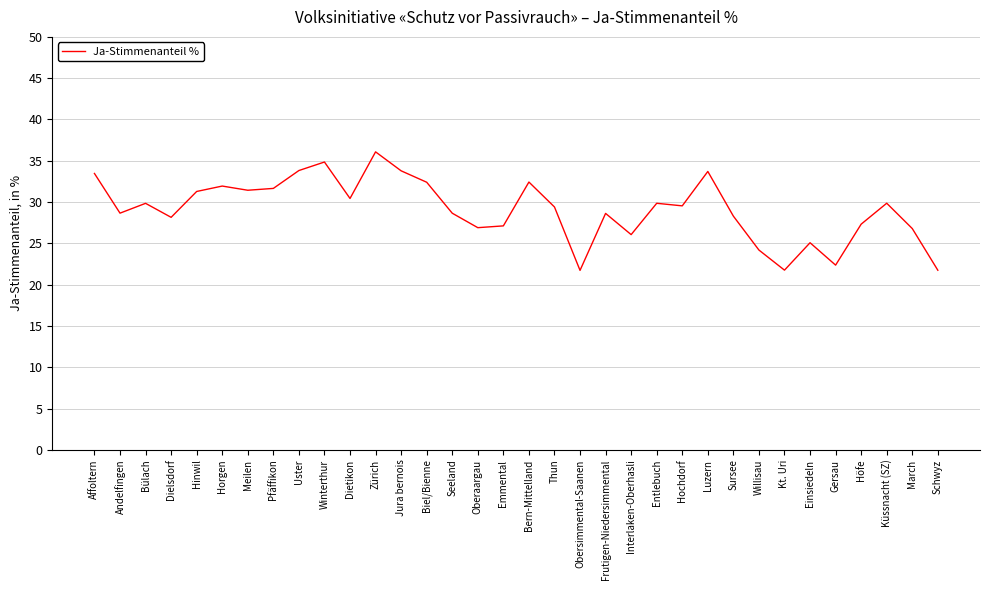

Count the number of categories in the chart.

34